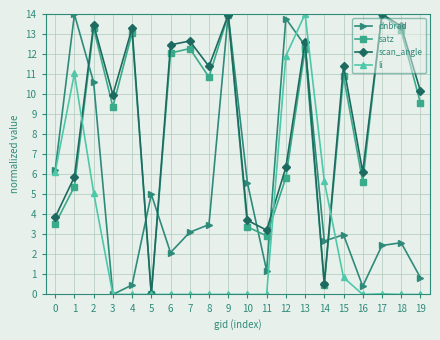

At which category does satz reach its first local valley?

3